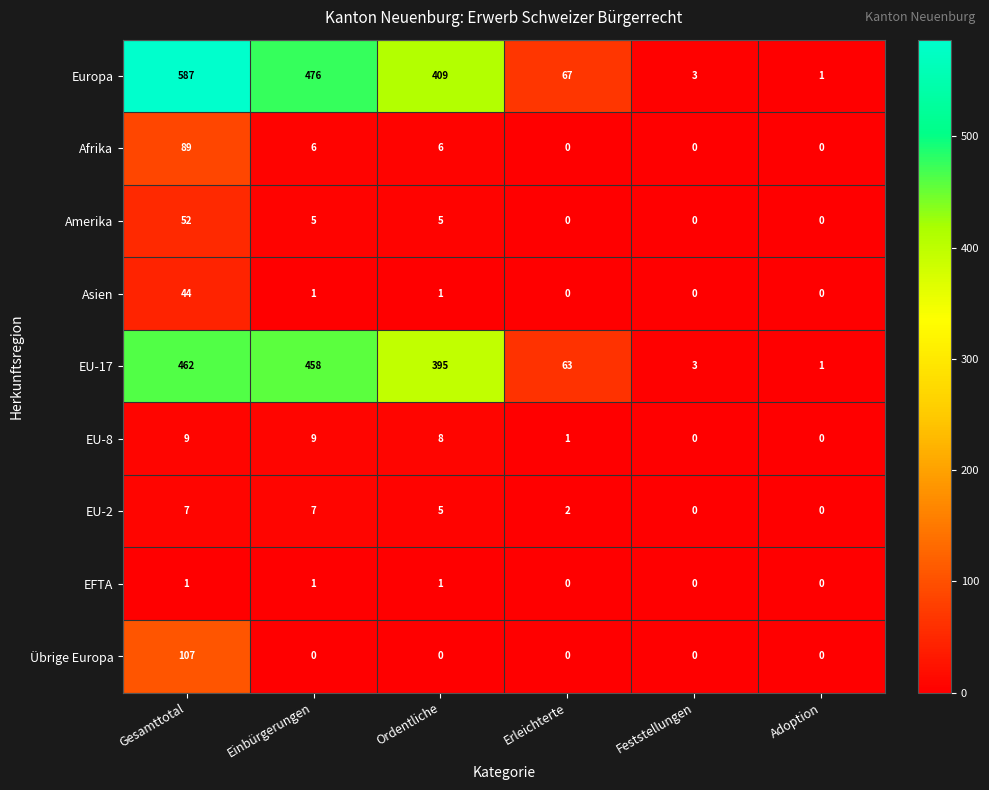

True or false: EFTA has a value of 0 at Erleichterte.

True